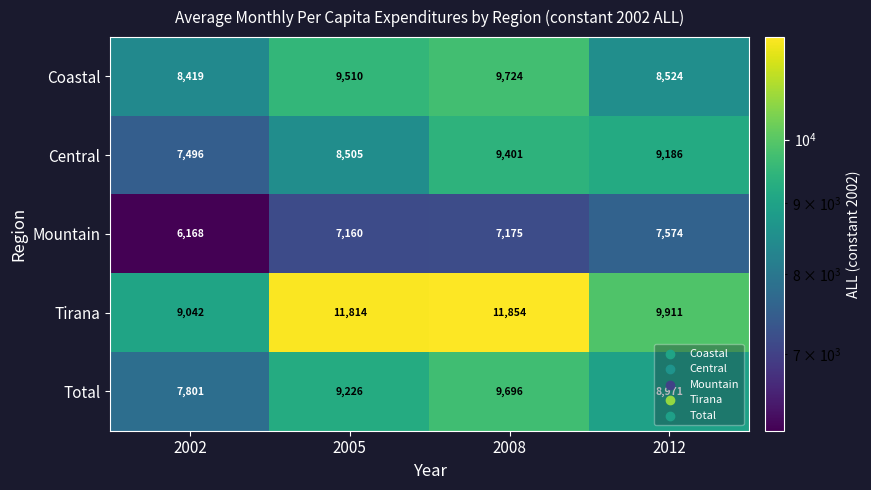

At how many categories does at least one series exceed 6874?

4